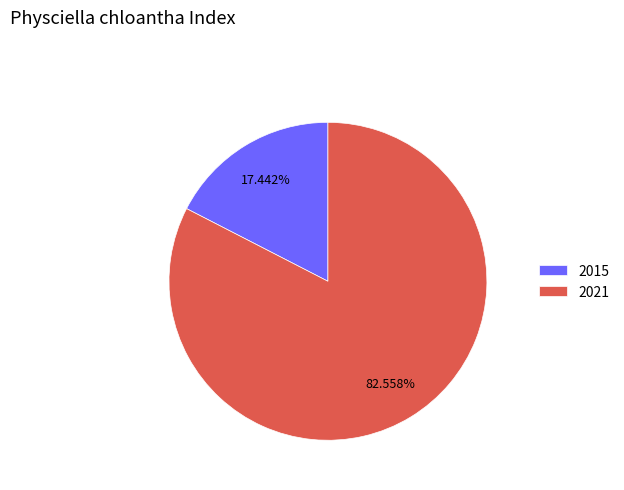

What is the largest slice in the pie chart?

2021